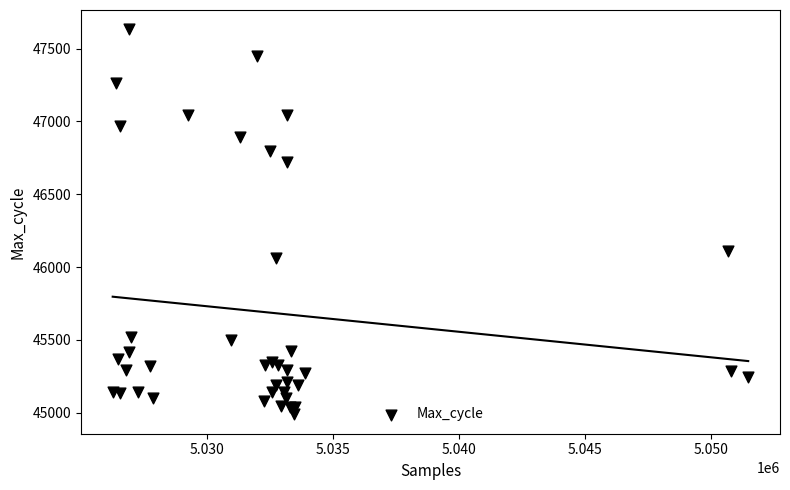

What Y value in the scatter plot is closest to 46310?

46113